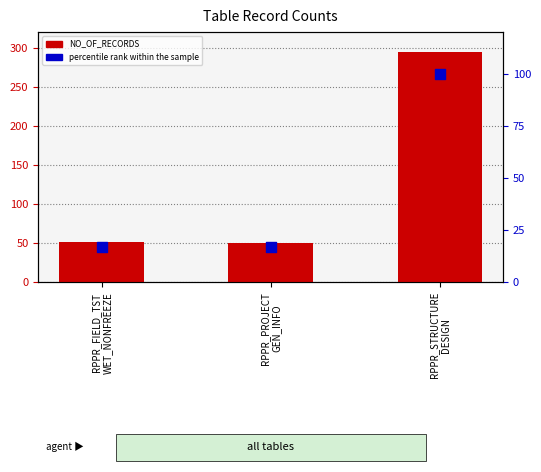

At which category is the sum across all series the highest?

RPPR_STRUCTURE
DESIGN